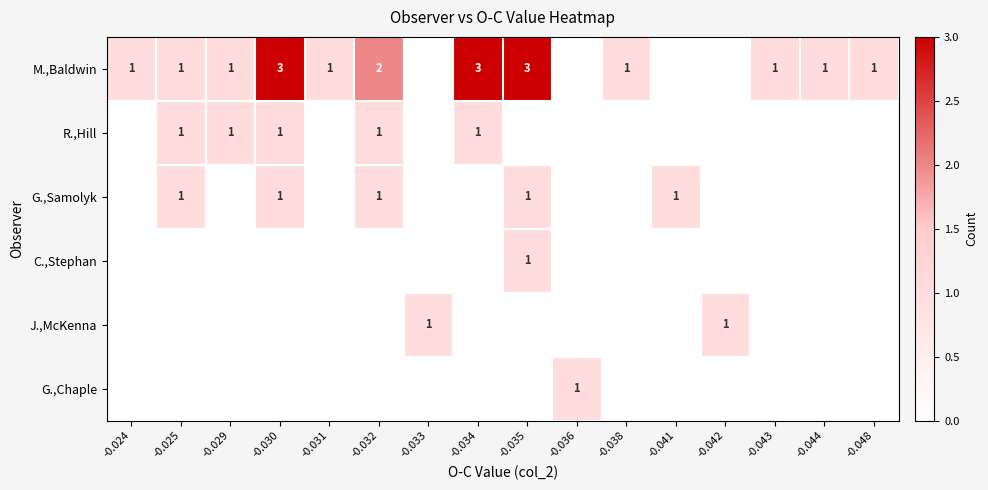

The R.,Hill series shows 1 at -0.029. True or false?

True